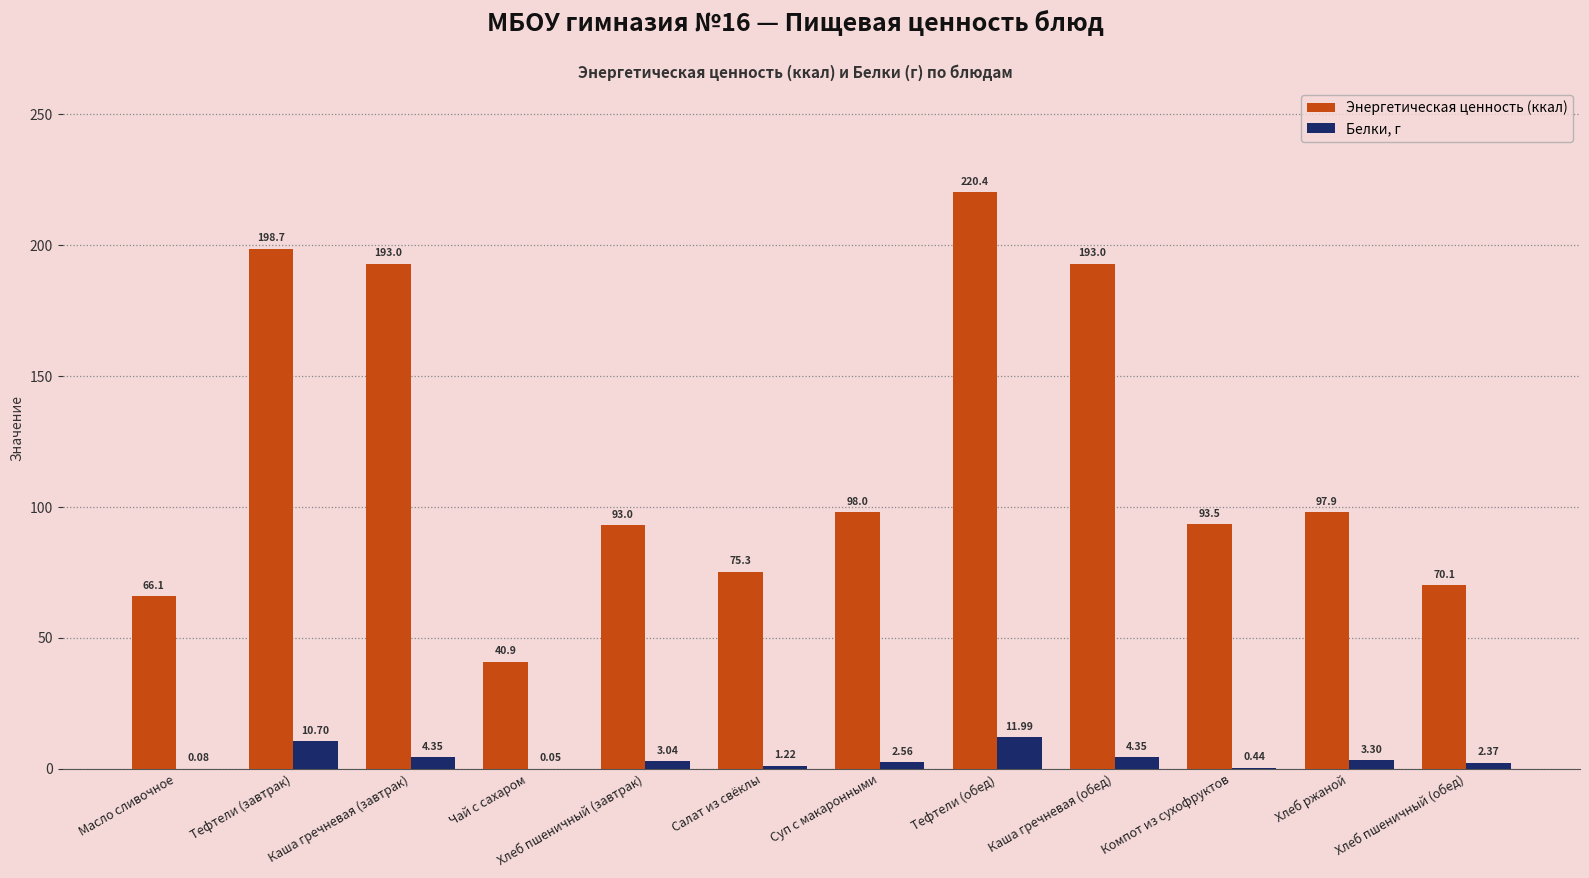

What is the difference between the Энергетическая ценность (ккал) values at Хлеб ржаной and Хлеб пшеничный (завтрак)?

4.9